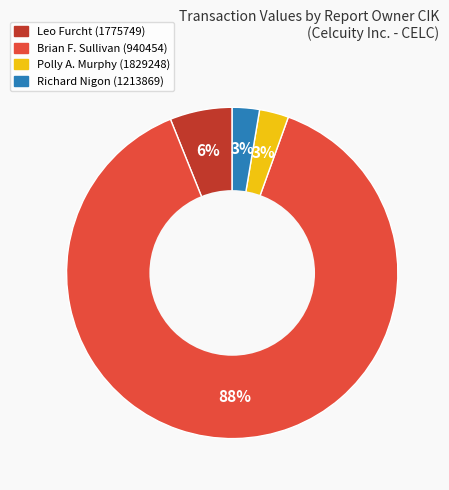

To the nearest percent, what is the average slice percentage?

25%